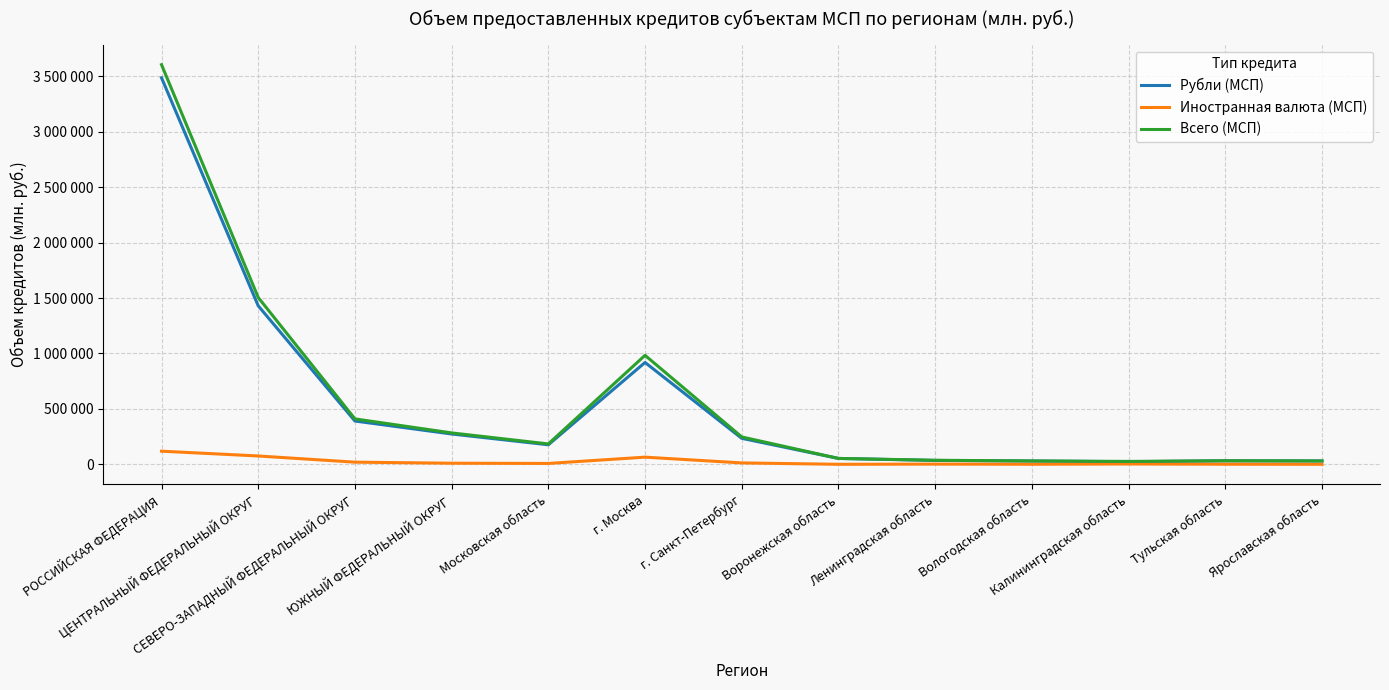

True or false: Рубли (МСП) and Иностранная валюта (МСП) intersect in this chart.

False